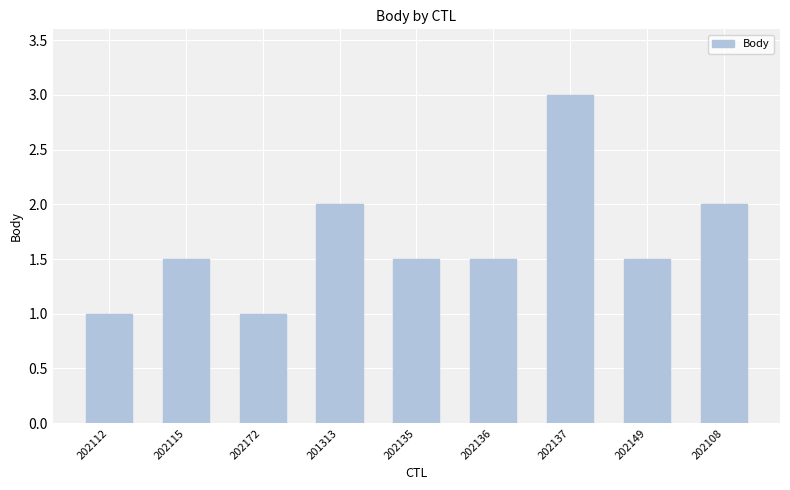

What is the average value?

1.7